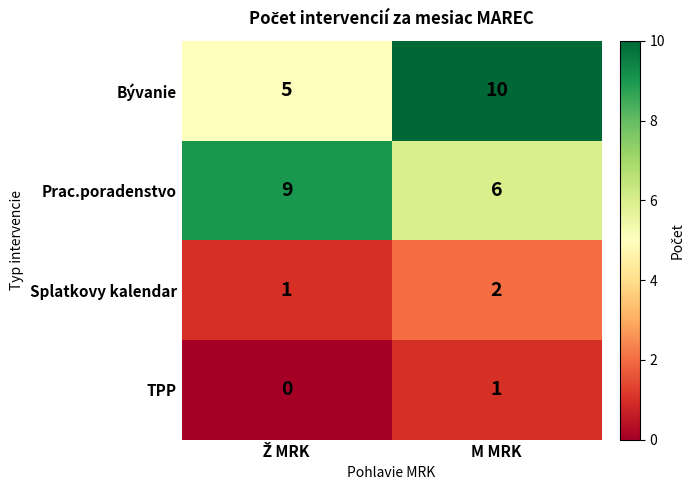

Count the number of data series in this chart.

4